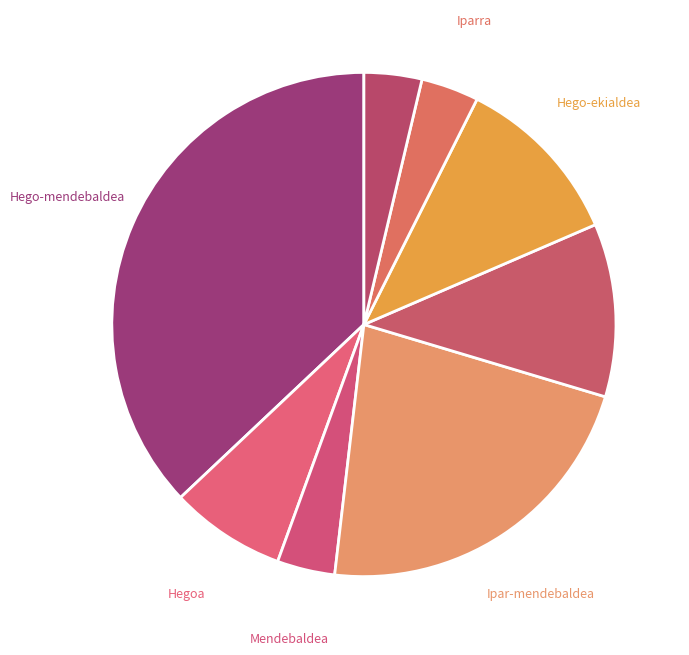

To the nearest percent, what is the combined percentage of Hego-mendebaldea and Ipar-mendebaldea?

59%